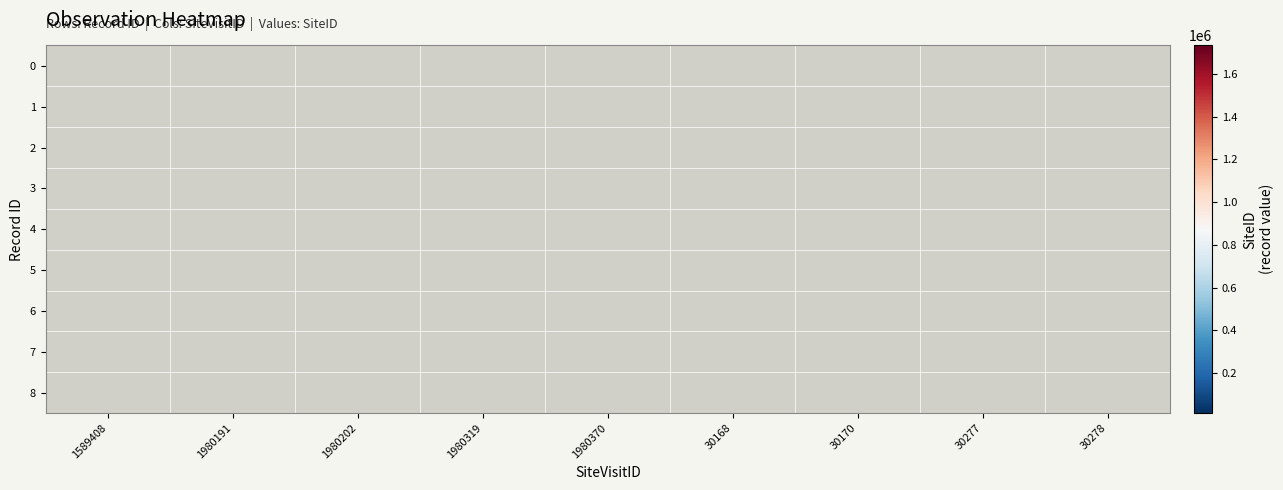

Is the value of 0 at 1980202 greater than the value of 5 at 30168?

No